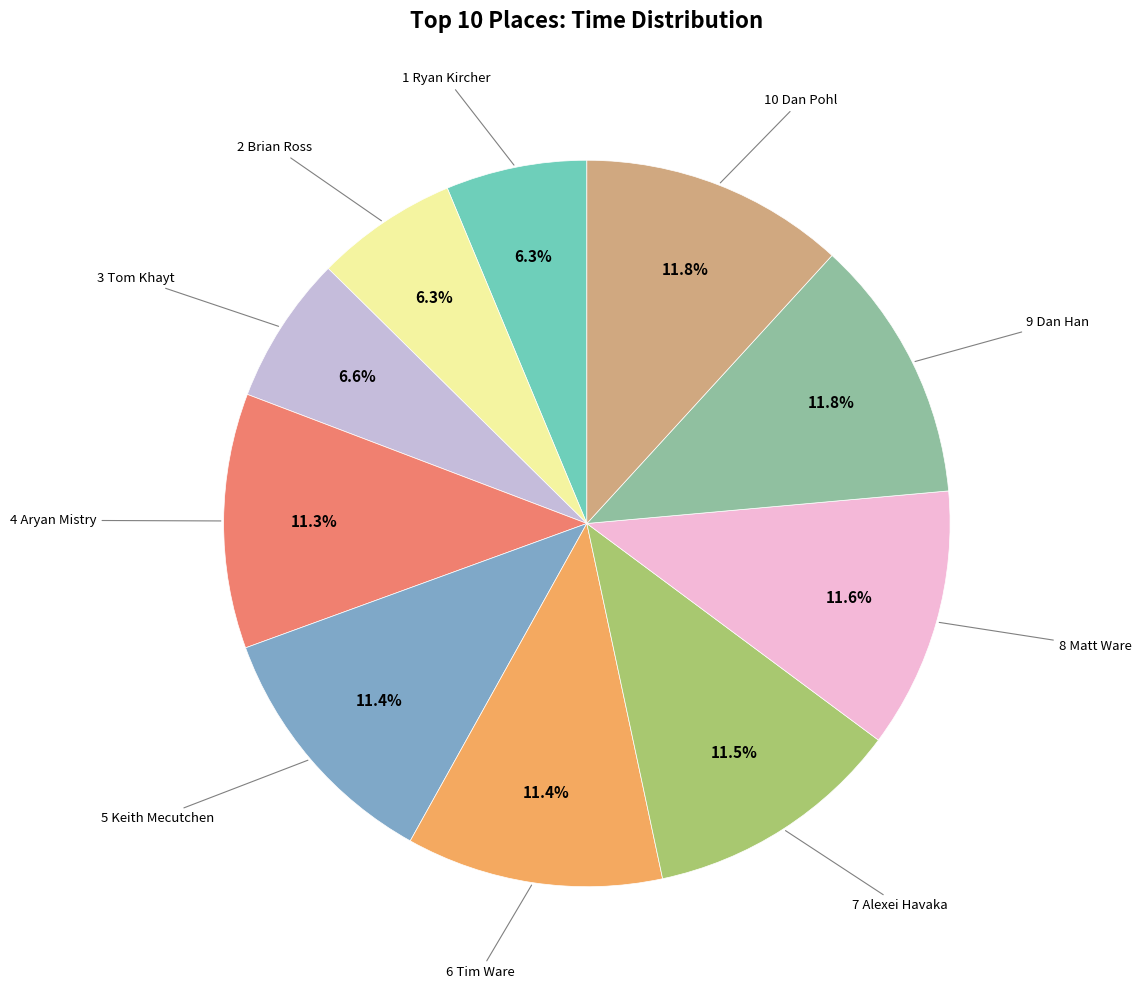

Is there any slice that represents more than half of the pie?

No